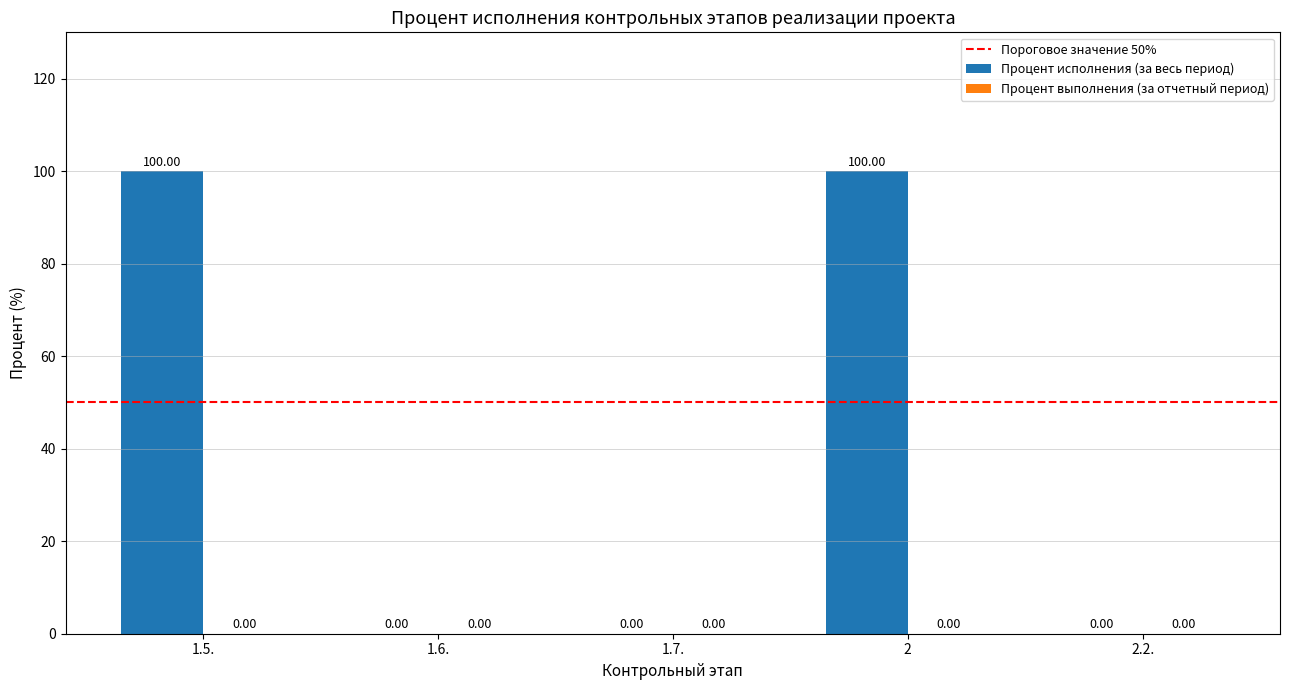

What is the average value?

40